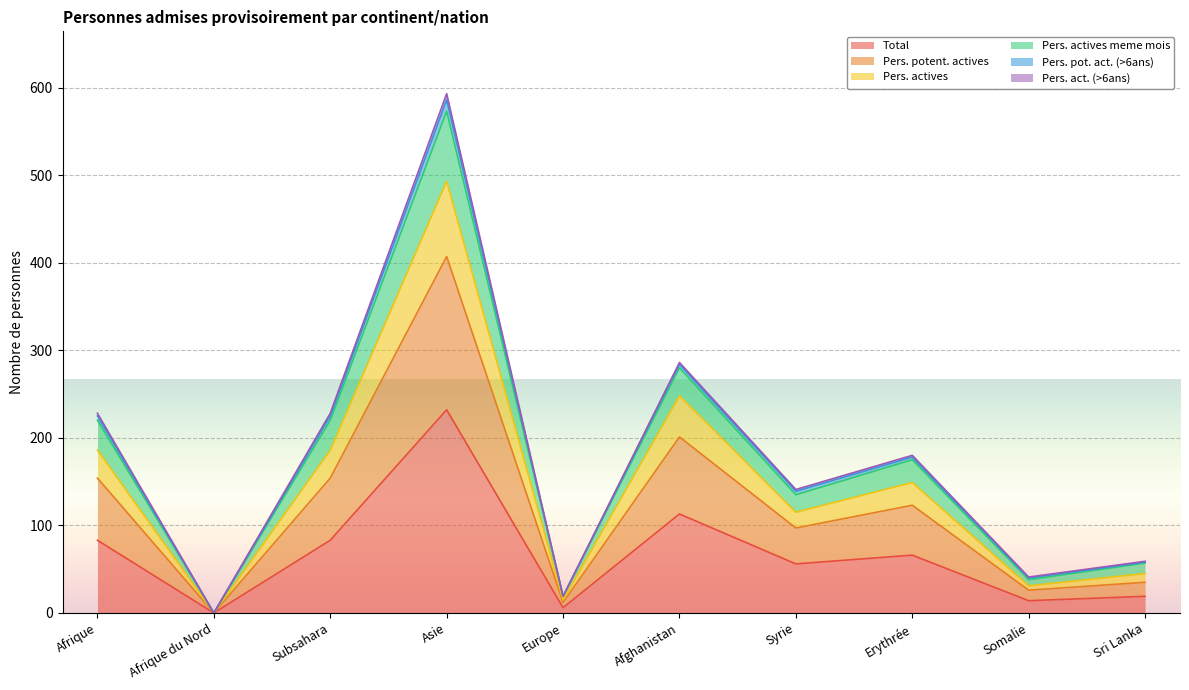

Which has a higher value, Somalie or Erythrée?

Erythrée